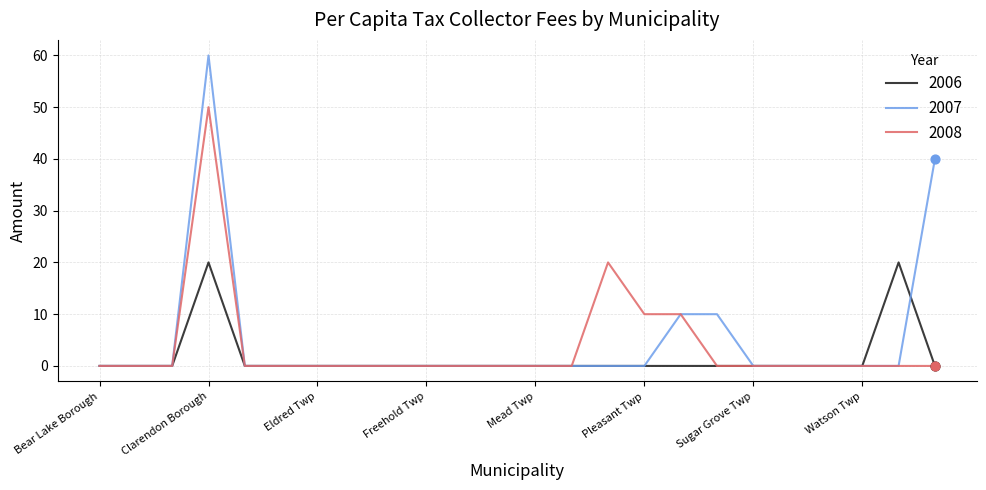

What are all the series names shown in the legend?

2006, 2007, 2008